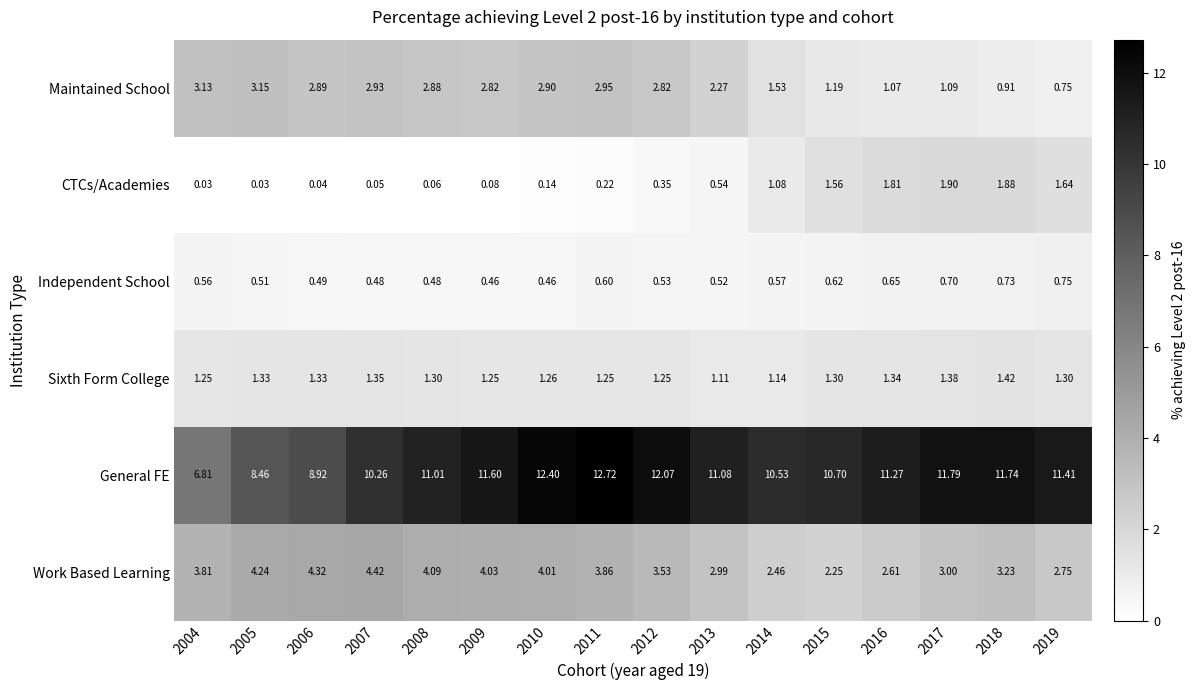

Rank the series at 2005 from highest to lowest value.

General FE, Work Based Learning, Maintained School, Sixth Form College, Independent School, CTCs/Academies